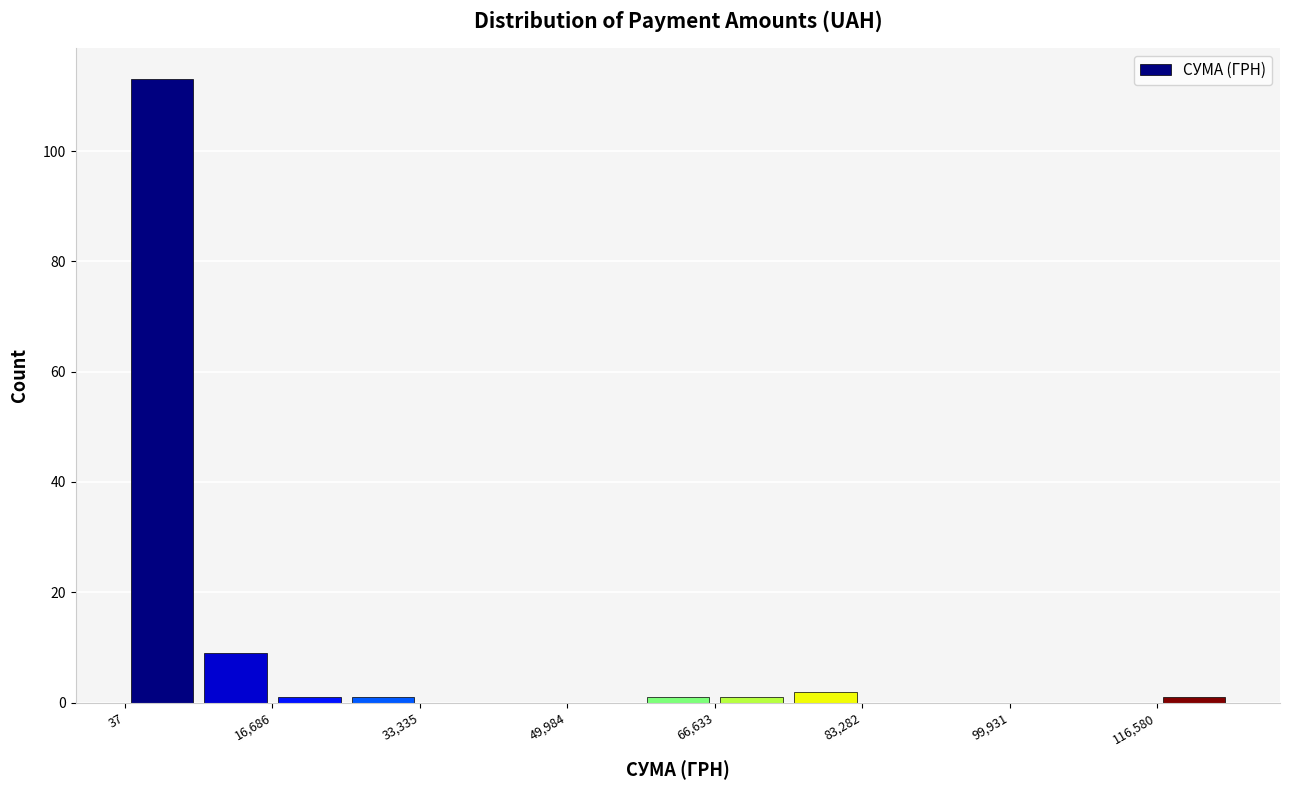

Which range on the x-axis has the tallest bar?

0 to 8000